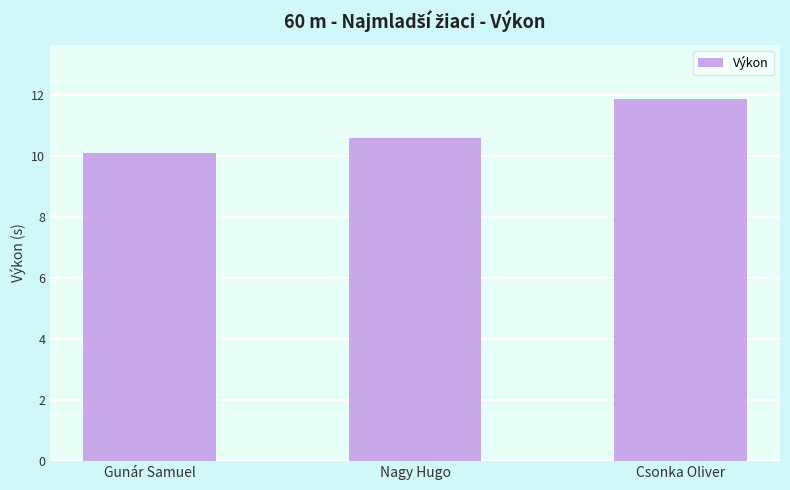

Rank the categories by value from lowest to highest.

Gunár Samuel, Nagy Hugo, Csonka Oliver